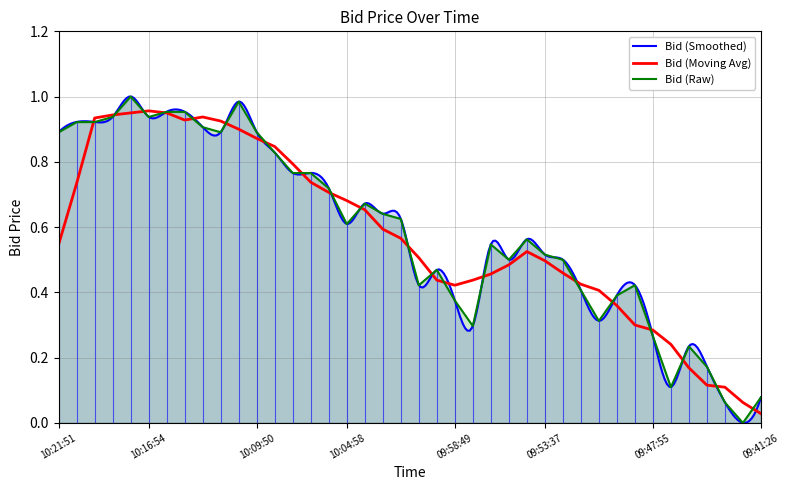

What is the difference between the values at 10:18:57 and 09:54:50?

0.4